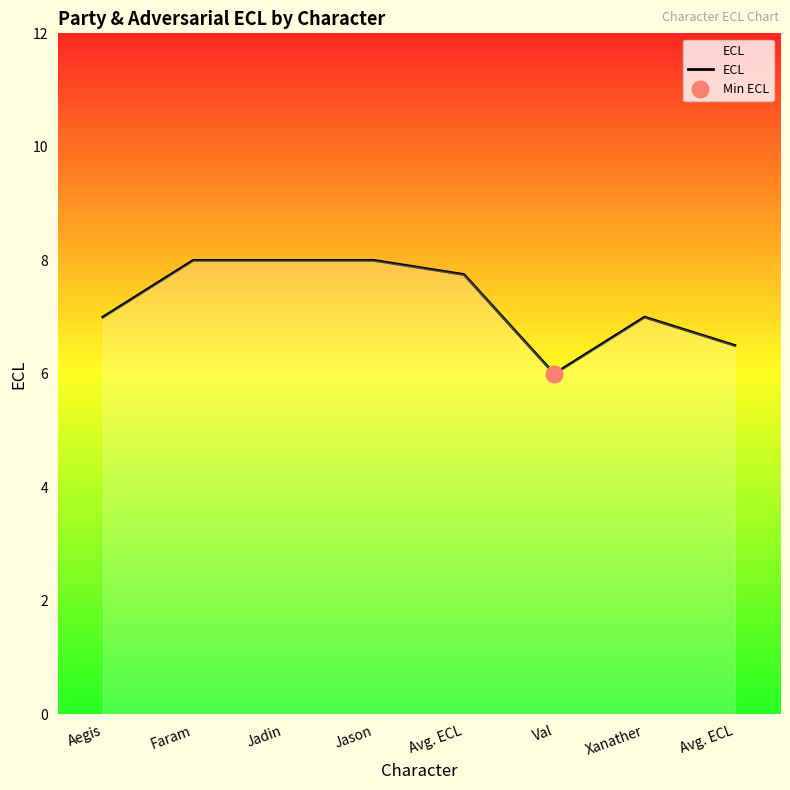

How many values exceed 7?

4